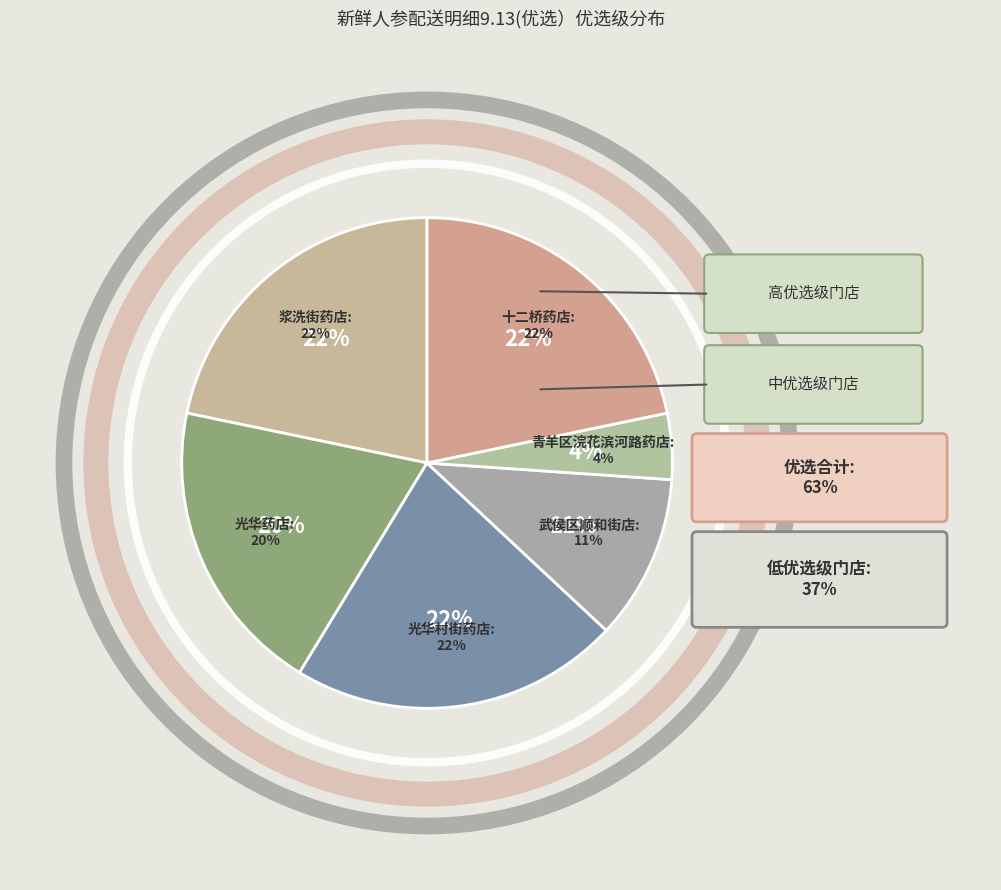

Is it true that 光华药店 is 20% of the pie?

True